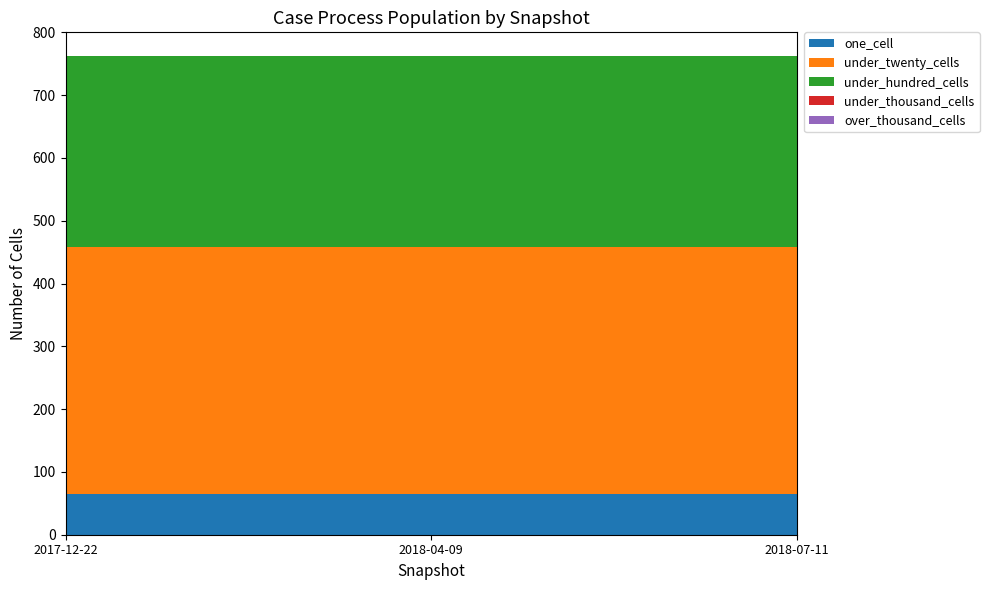

Reading left to right, extract all data points from this chart.

one_cell: 65	65	65
under_twenty_cells: 394	394	394
under_hundred_cells: 303	303	303
under_thousand_cells: 0	0	0
over_thousand_cells: 0	0	0